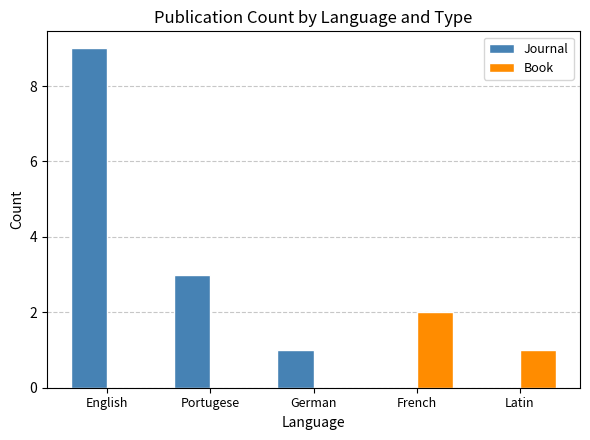

Where is Journal nearest to the value 4?

Portugese